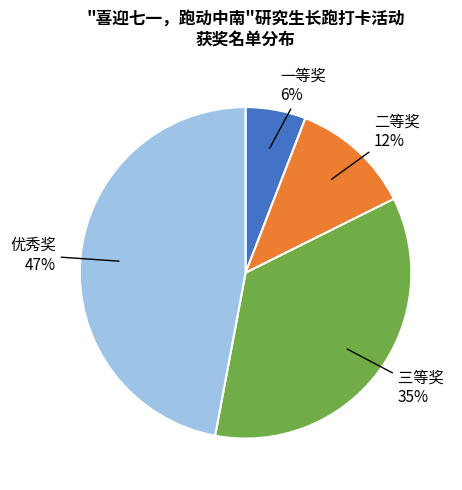

To the nearest percent, what is the difference between the largest and smallest slice percentages?

41%